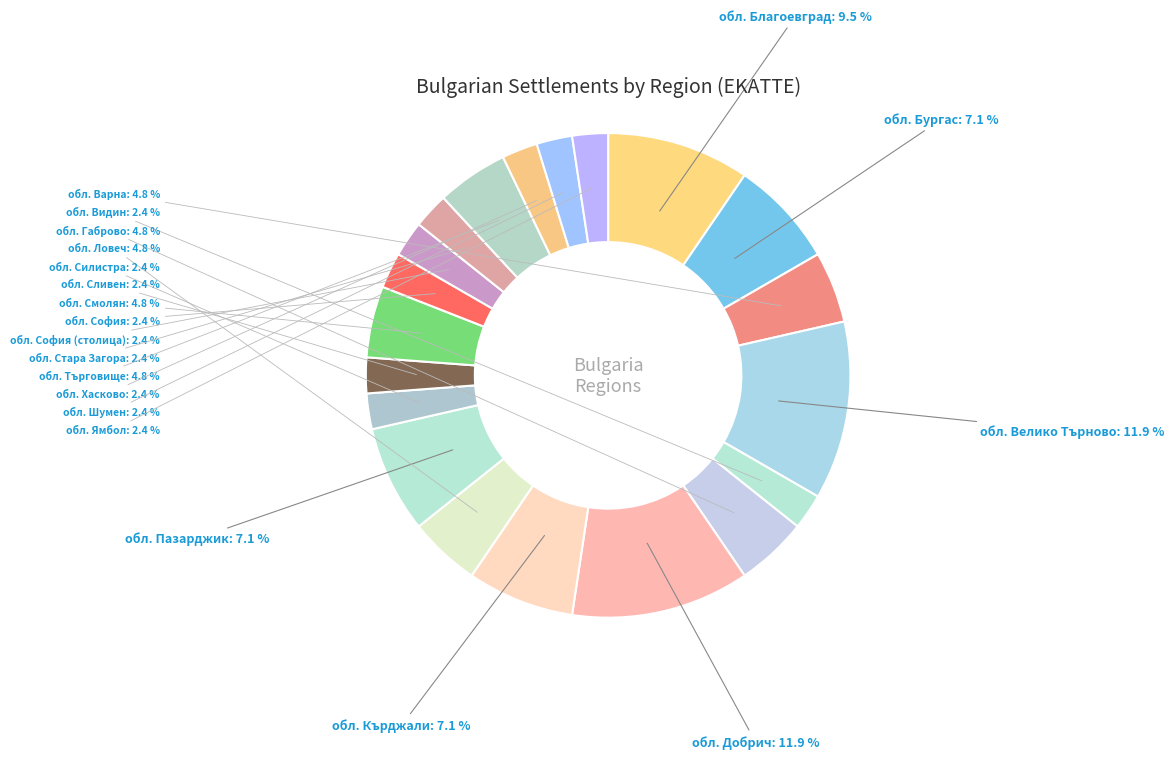

What is the ratio of the value at обл. Стара Загора to the value at обл. Добрич?

0.2